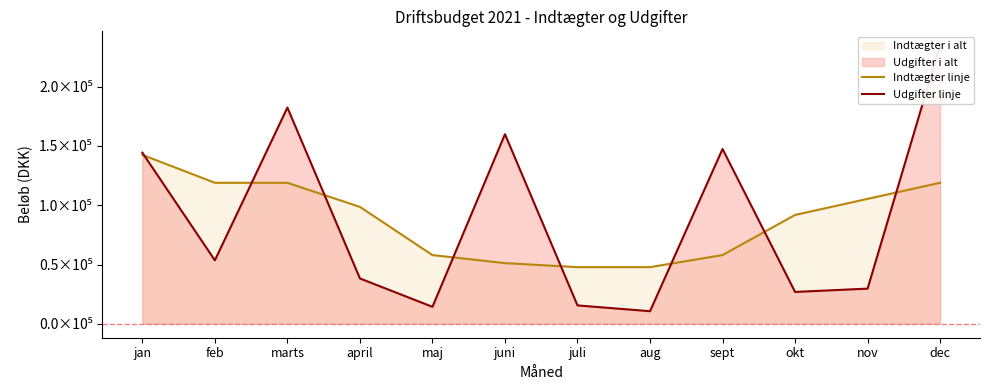

Is the value of Udgifter linje at feb greater than the value of Indtægter linje at maj?

No